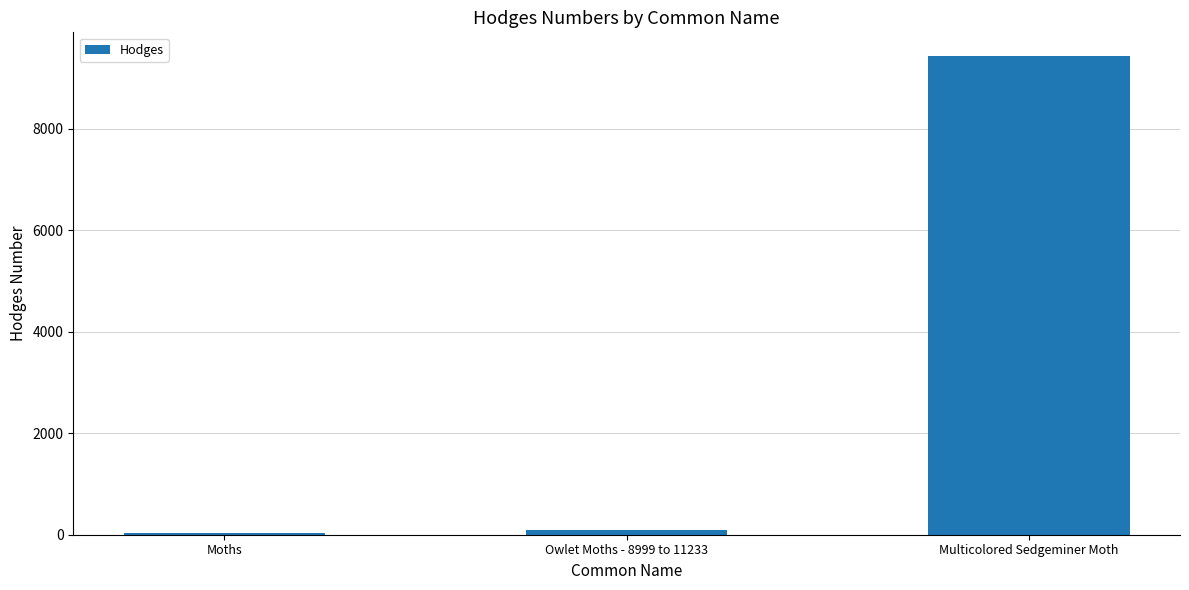

True or false: the data shows 9427.0 at Multicolored Sedgeminer Moth.

True